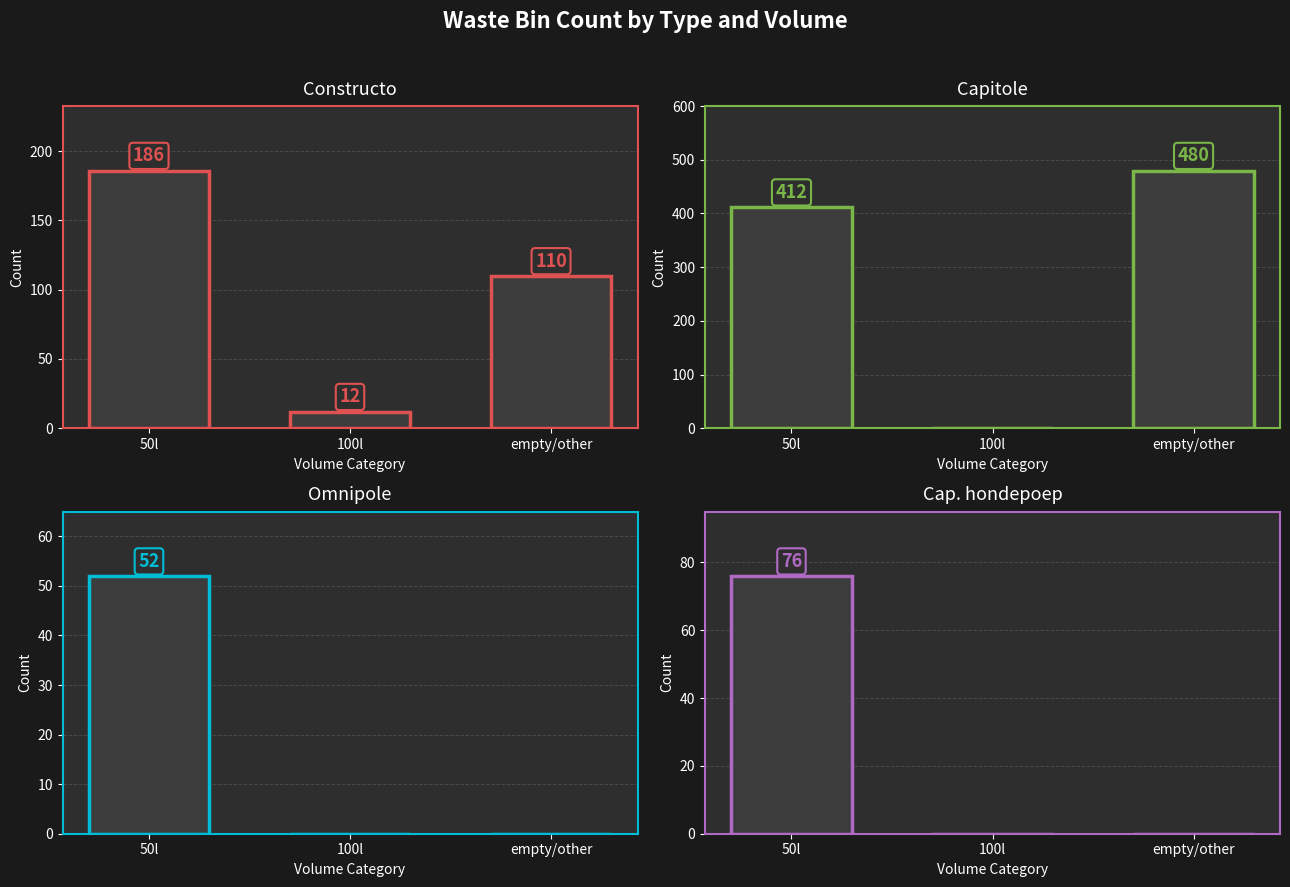

Reading right to left, transcribe all the data shown in this chart.

Constructo: empty/other=110	100l=12	50l=186
Capitole: empty/other=480	100l=0	50l=412
Omnipole: empty/other=0	100l=0	50l=52
Cap. hondepoep: empty/other=0	100l=0	50l=76